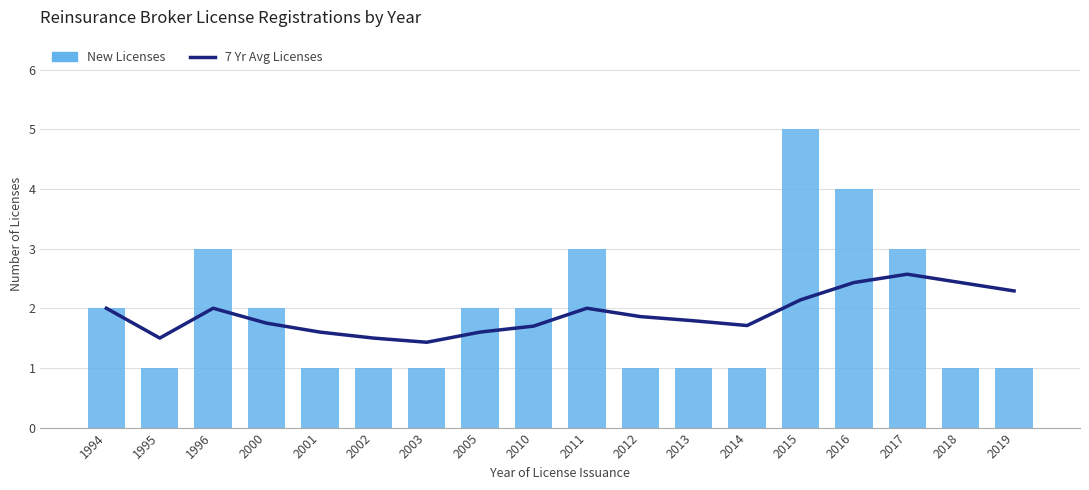

What is the lowest value of the 7 Yr Avg Licenses series?

1.4